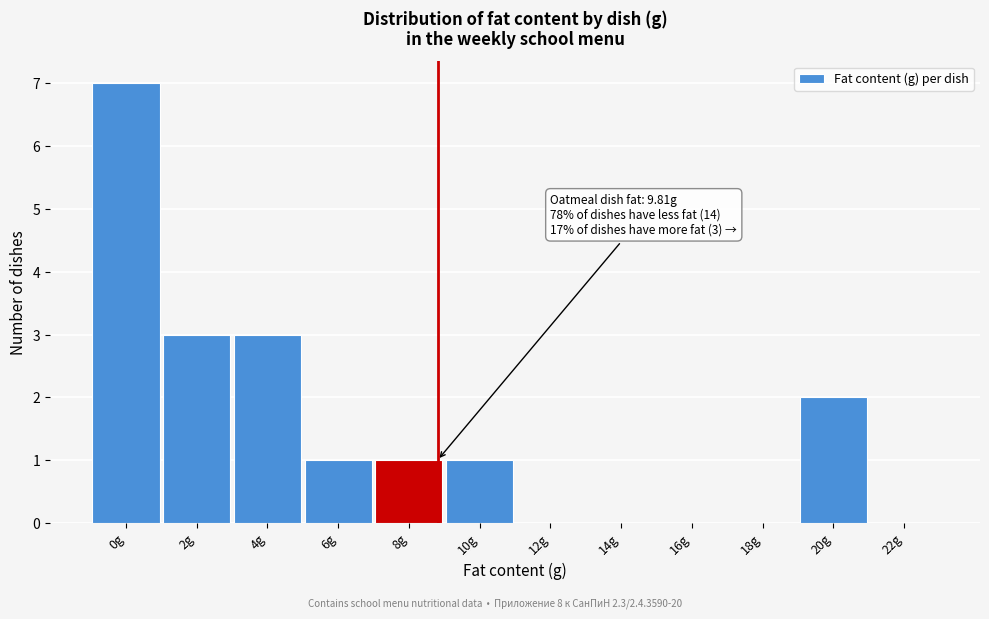

Reading right to left, extract all data points from this chart.

22g=0	20g=2	18g=0	16g=0	14g=0	12g=0	10g=1	8g=1	6g=1	4g=3	2g=3	0g=7